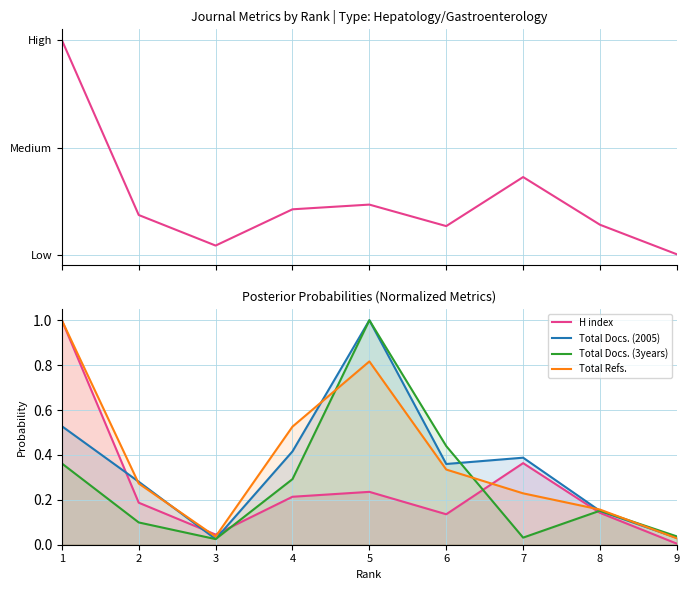

Reading left to right, what are all the values shown in this chart?

H index: 1=1.0	2=0.2	3=0.0	4=0.2	5=0.2	6=0.1	7=0.4	8=0.1	9=0.0
Total Docs. (2005): 1=0.5	2=0.3	3=0.0	4=0.4	5=1.0	6=0.4	7=0.4	8=0.2	9=0.0
Total Docs. (3years): 1=0.4	2=0.1	3=0.0	4=0.3	5=1.0	6=0.4	7=0.0	8=0.2	9=0.0
Total Refs.: 1=1.0	2=0.3	3=0.0	4=0.5	5=0.8	6=0.3	7=0.2	8=0.2	9=0.0